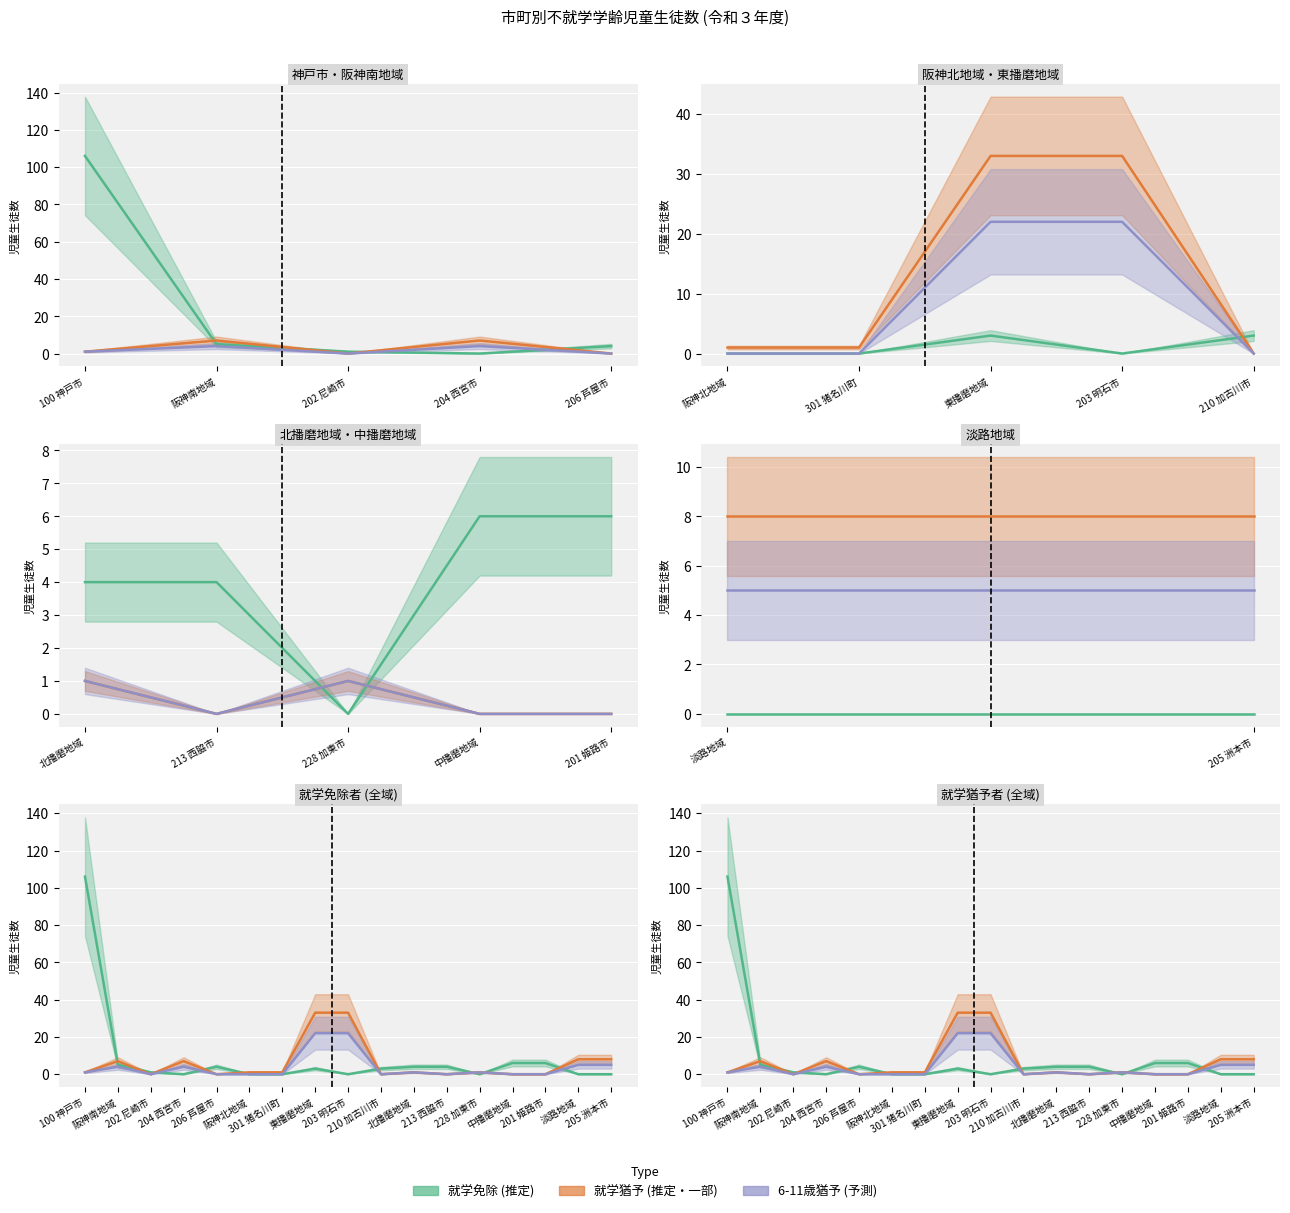

What is the difference between the 就学猶予 (推定) values at 阪神南地域 and 100 神戸市?

6